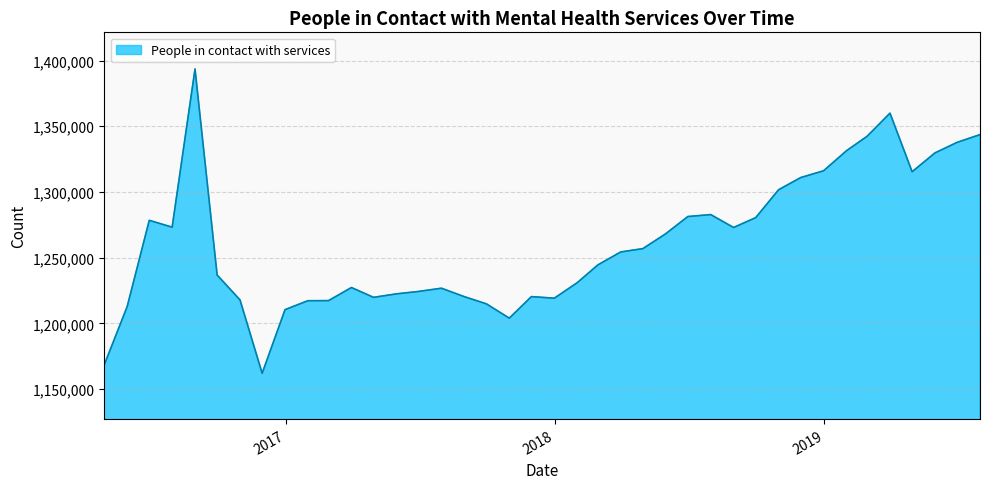

What is the greatest value displayed?

1393604